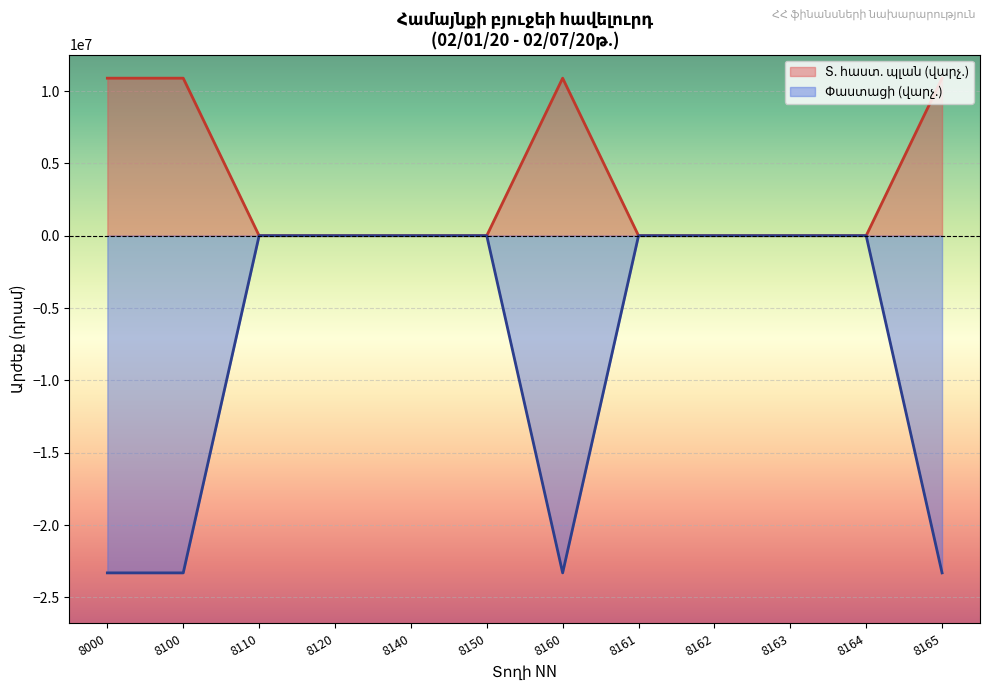

What is the spread (max minus min) of values at 8000?

34197061.3